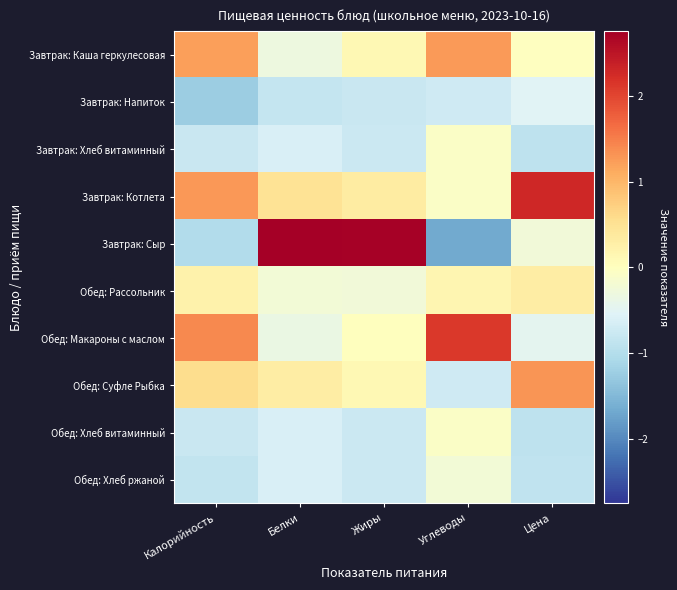

Which label corresponds to the smallest value in the chart?

Углеводы